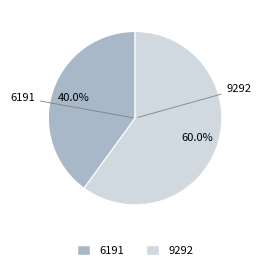

Which category accounts for the majority?

9292